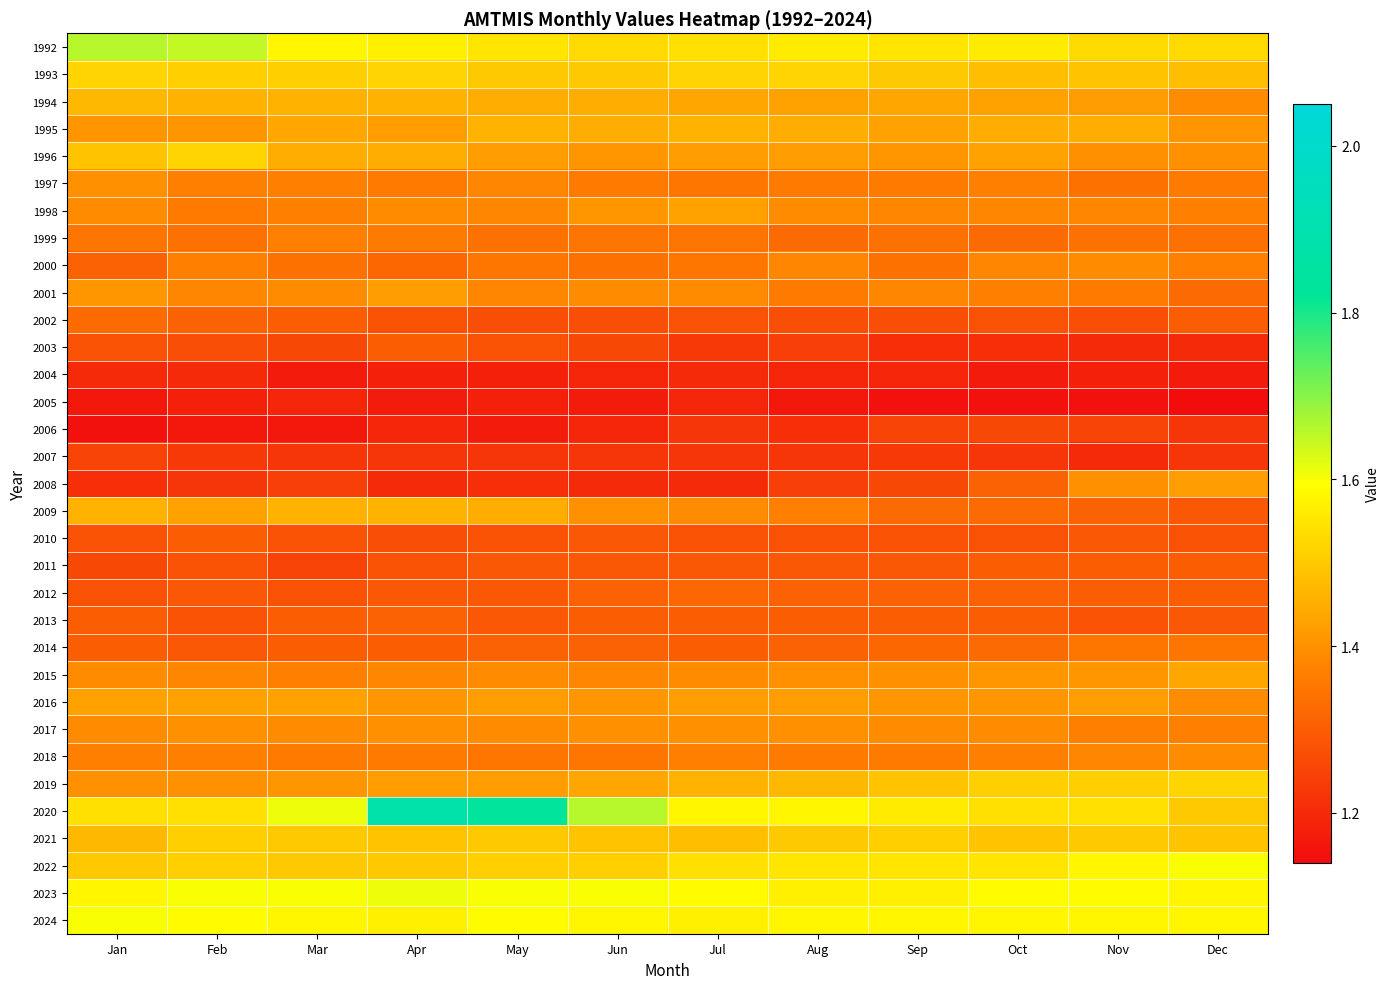

At how many categories does at least one series exceed 1?

12